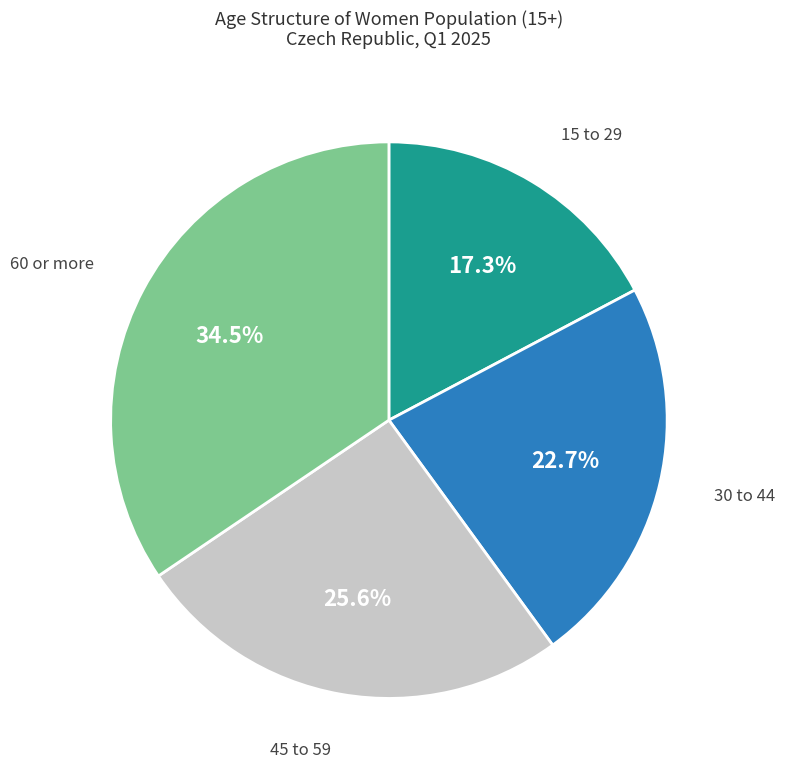

Is there a majority slice in this chart?

No